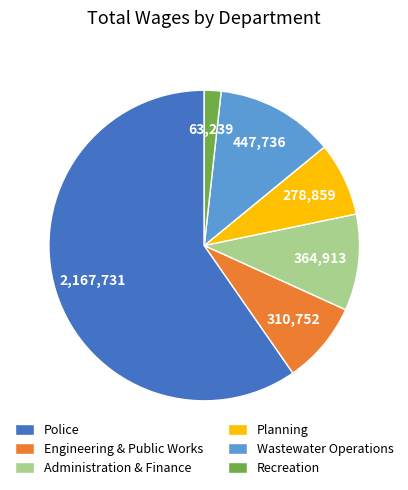

What is the ratio of the value at Police to the value at Wastewater Operations?

4.8